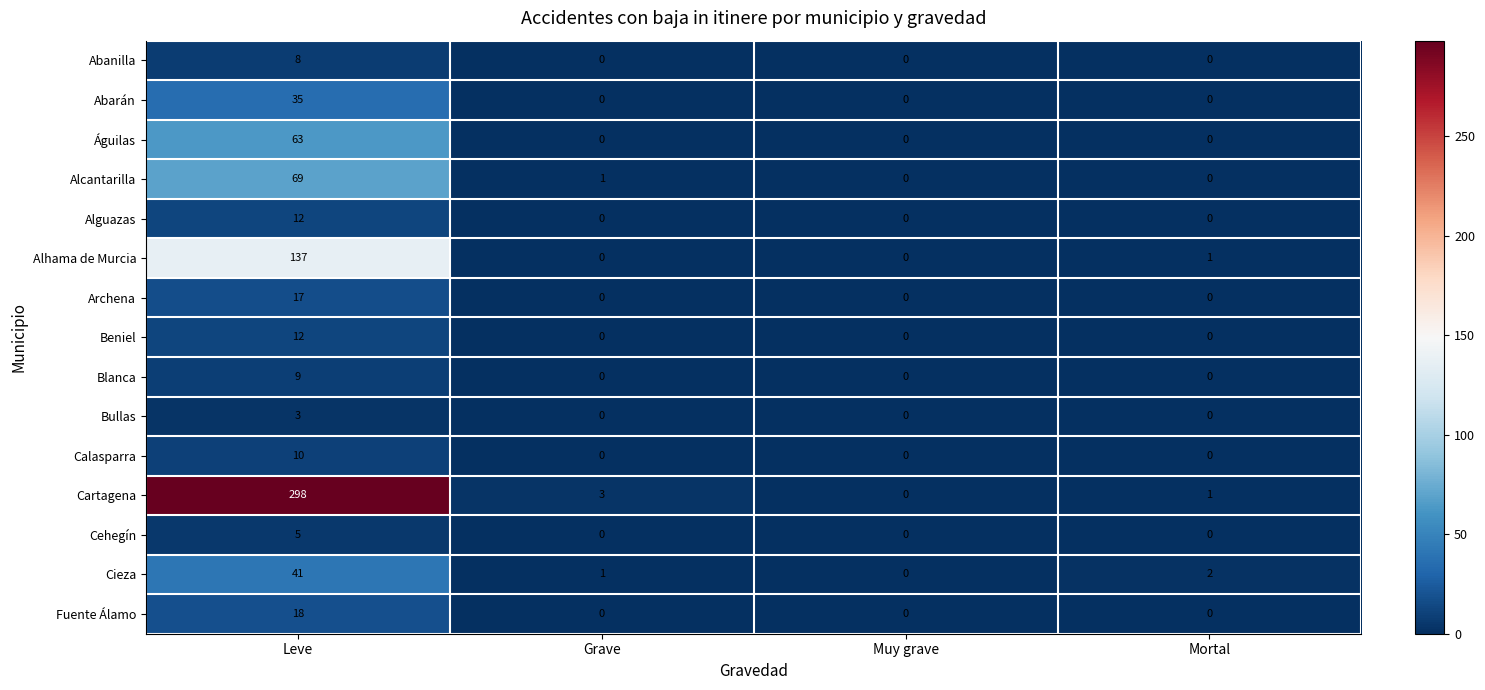

What is the spread (max minus min) of values at Leve?

295